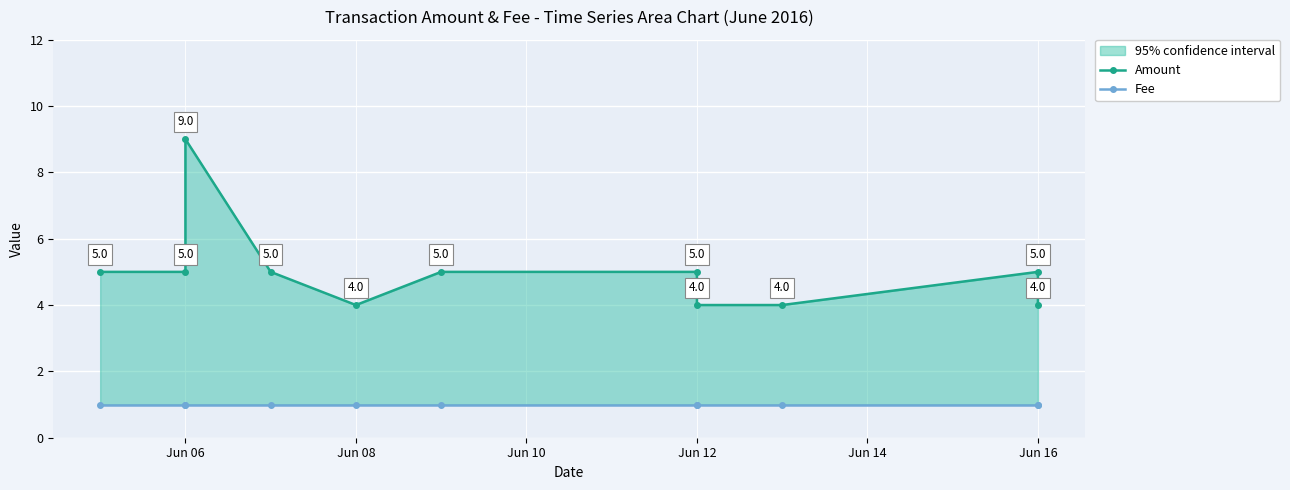

Between Jun 06 and Jun 12, which series saw the biggest shift?

Amount